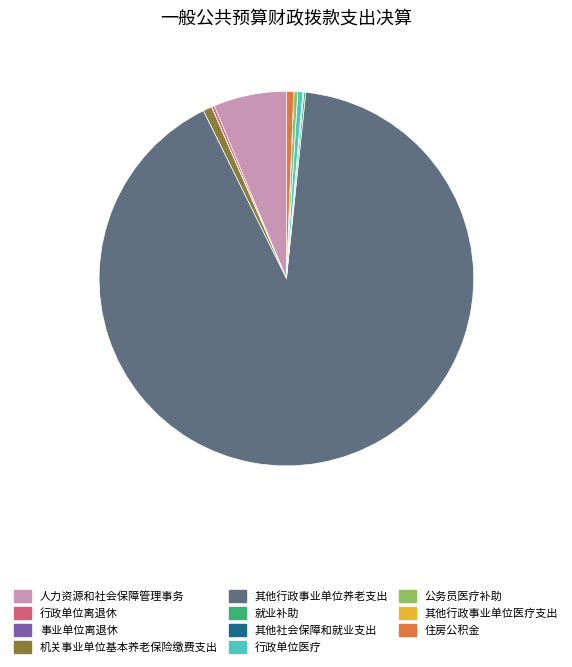

True or false: 人力资源和社会保障管理事务 accounts for 6% of the total.

True